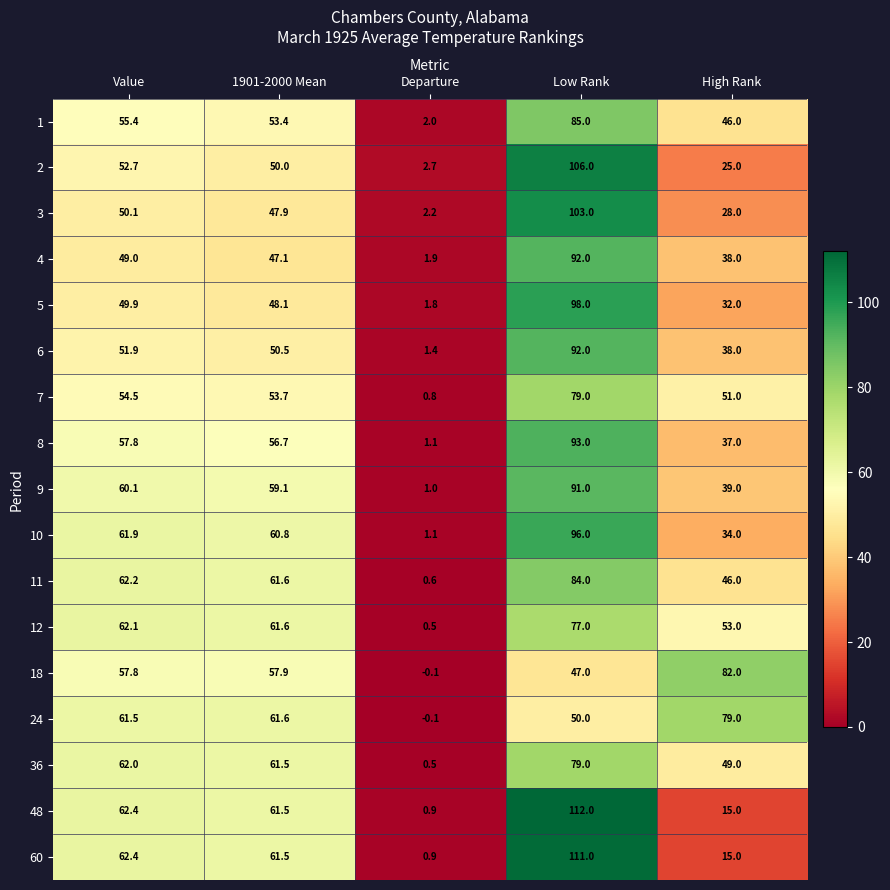

What is the difference between the maximum and minimum values in the 36 series?

78.5